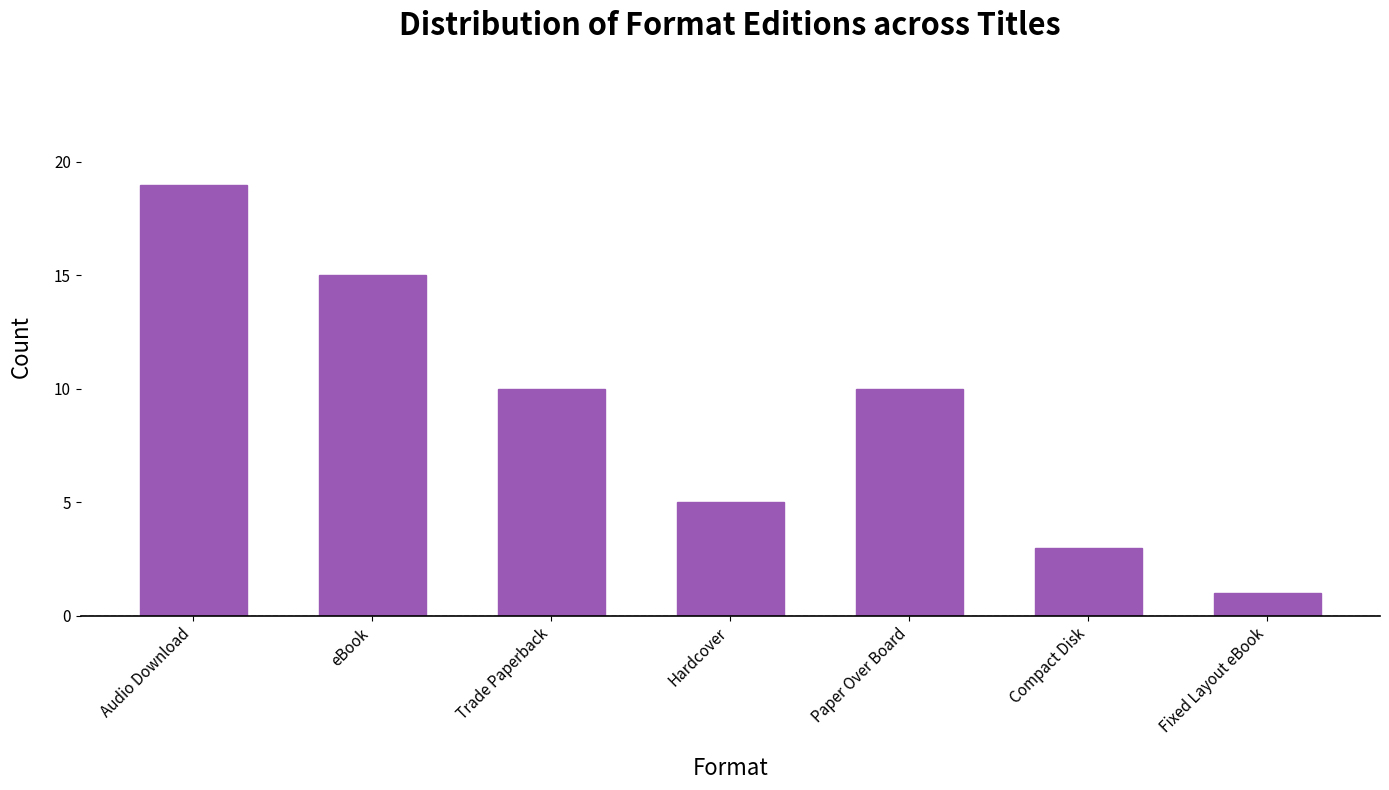

Are the bars horizontal?

No